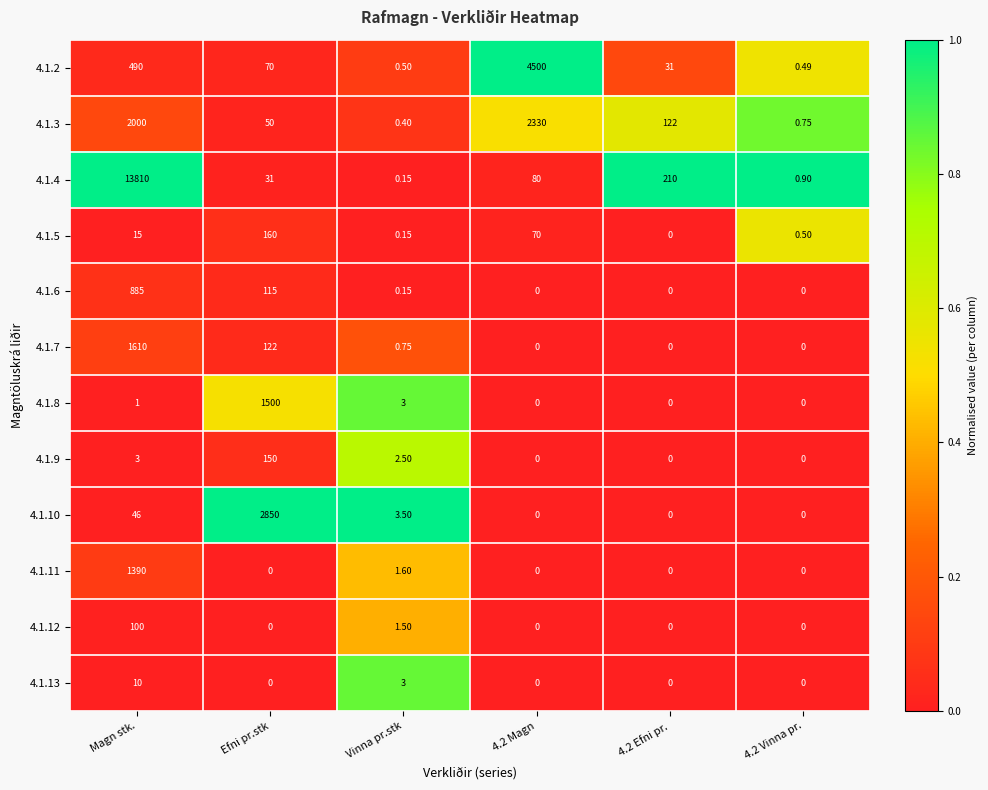

What is the difference between the highest and lowest values at 4.2 Efni pr.?

210.0